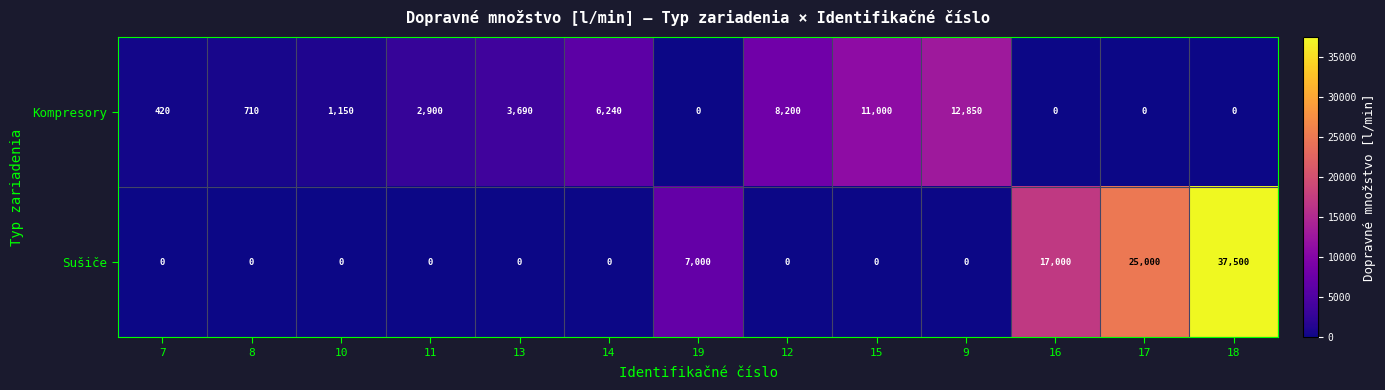

Count the number of categories in the chart.

13